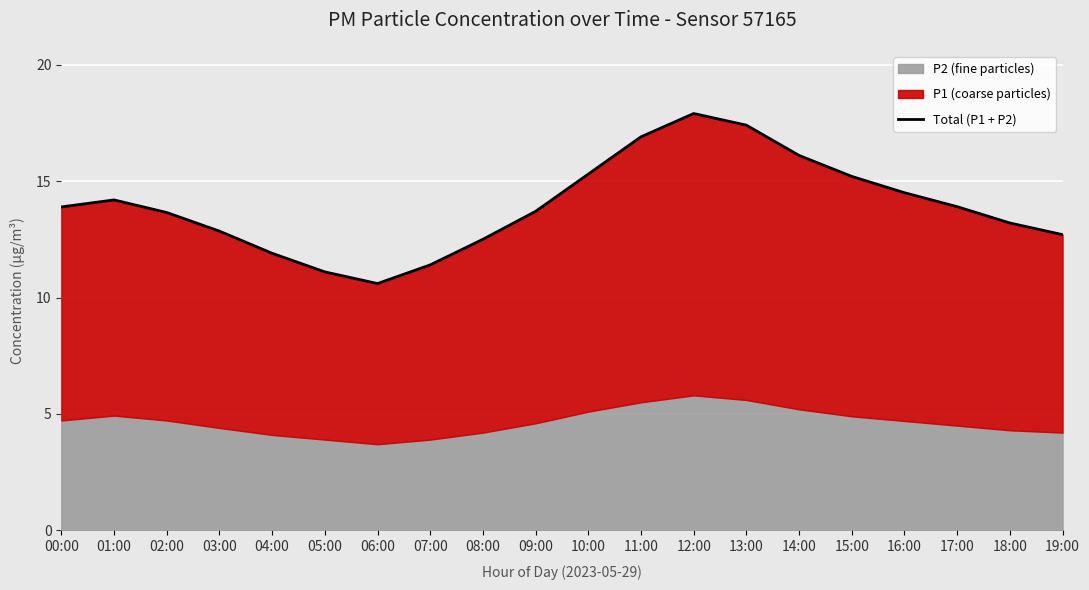

What is the ratio of the value at 04:00 to the value at 18:00?

0.9